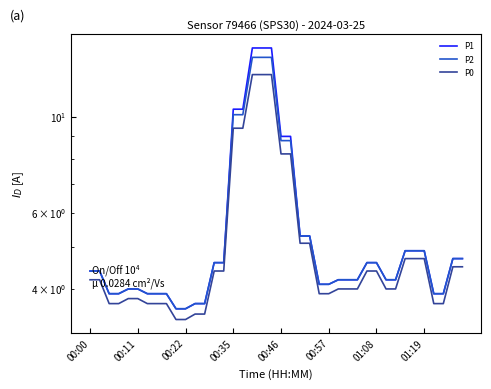

Is this an area chart (filled region under the line)?

No